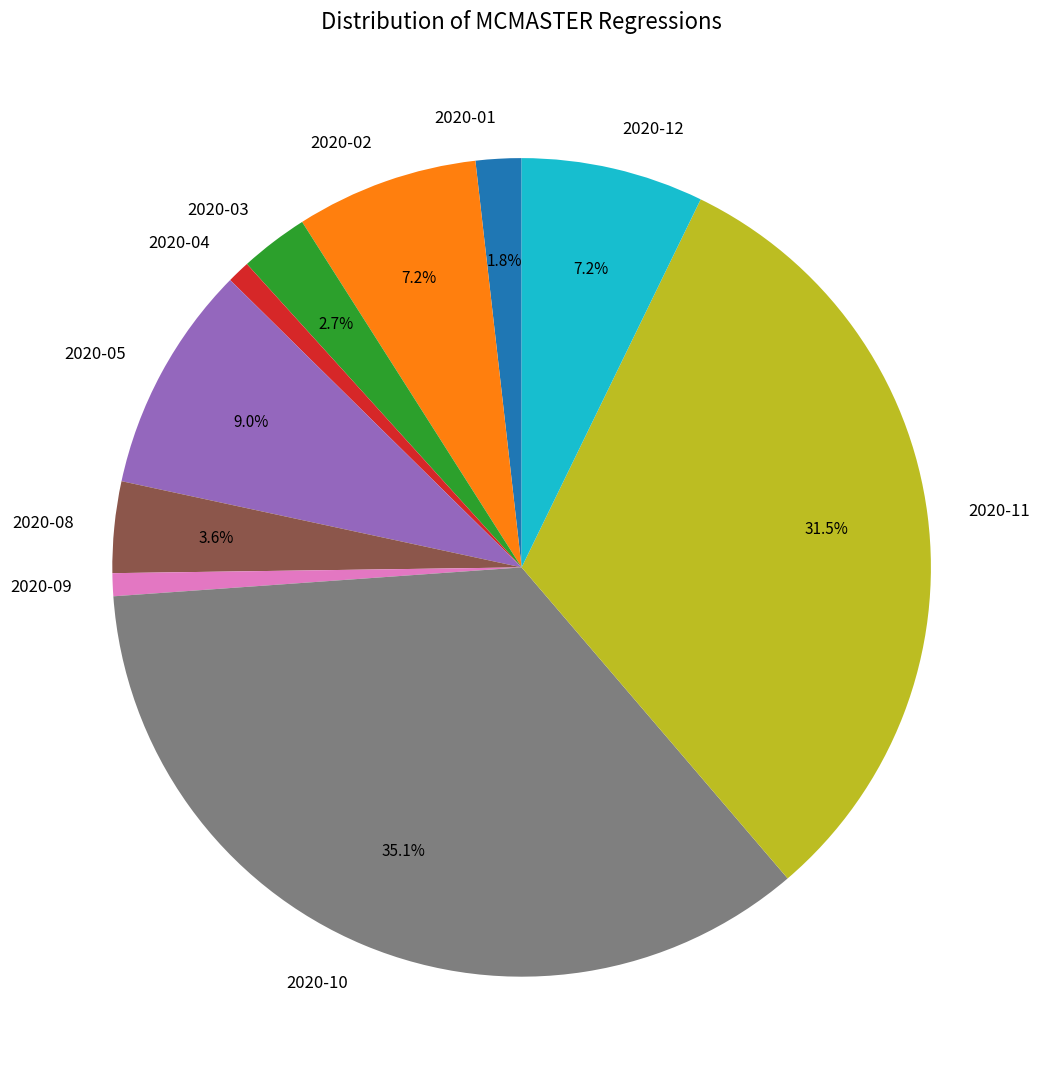

Is 2020-12 the majority of the pie?

No